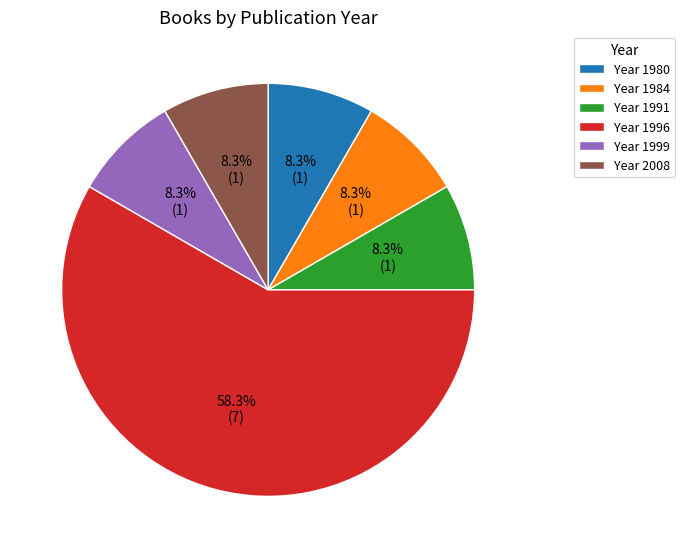

How many slices are in this pie chart?

6